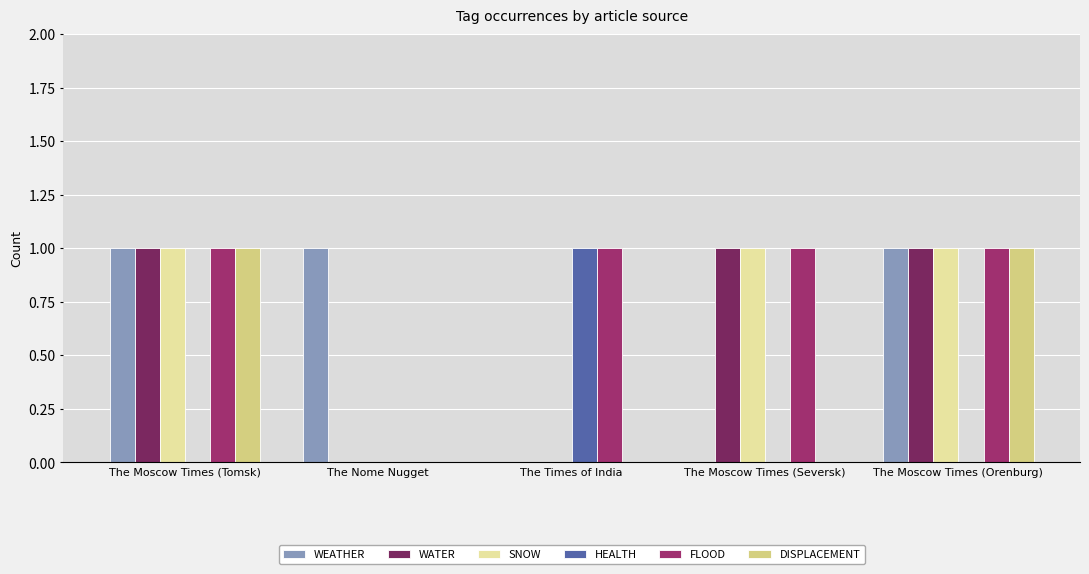

The HEALTH series shows 1 at The Moscow Times (Seversk). True or false?

False